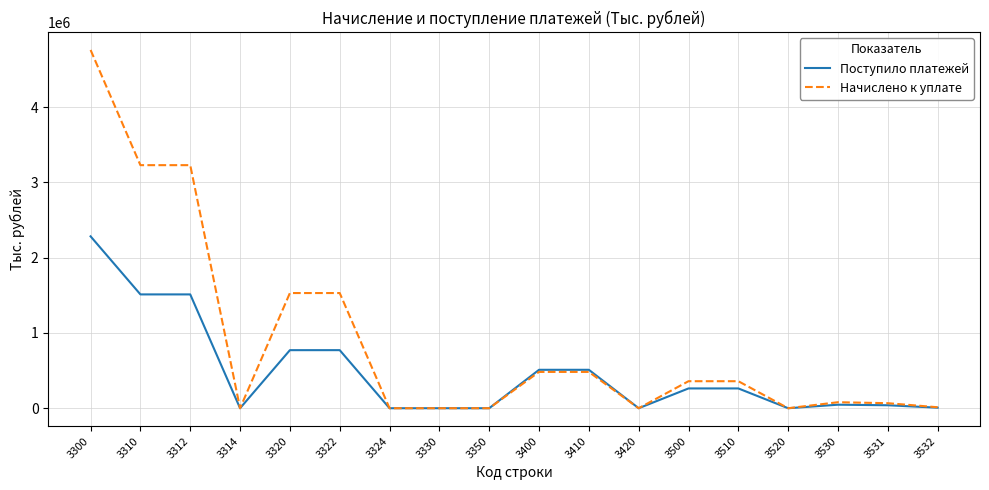

What is the maximum value for Поступило платежей?

2284105